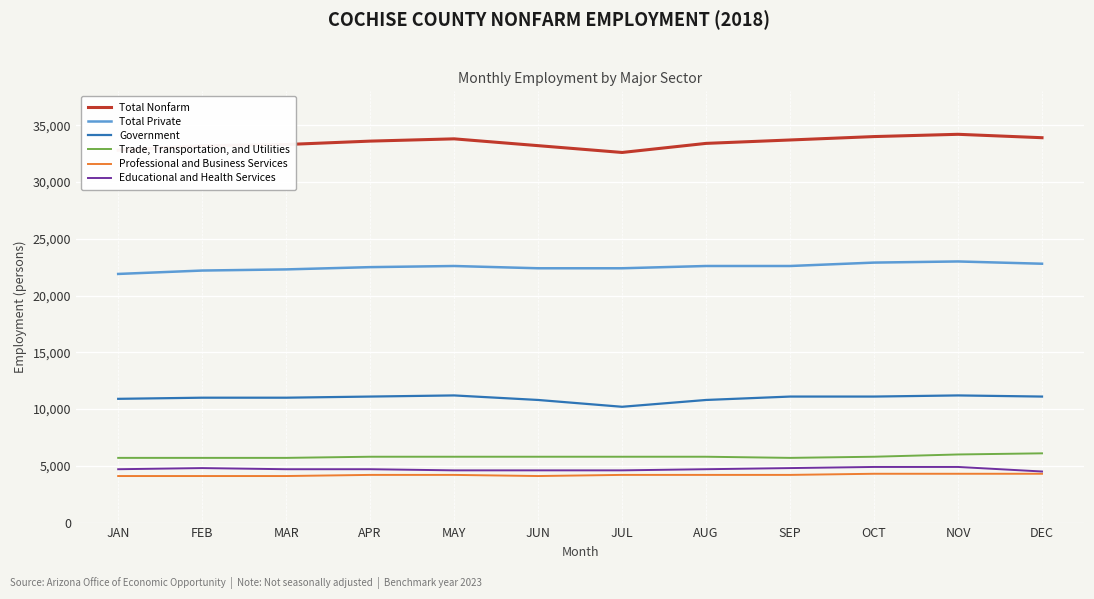

What is the sum of the Total Nonfarm values at AUG and SEP?

67100